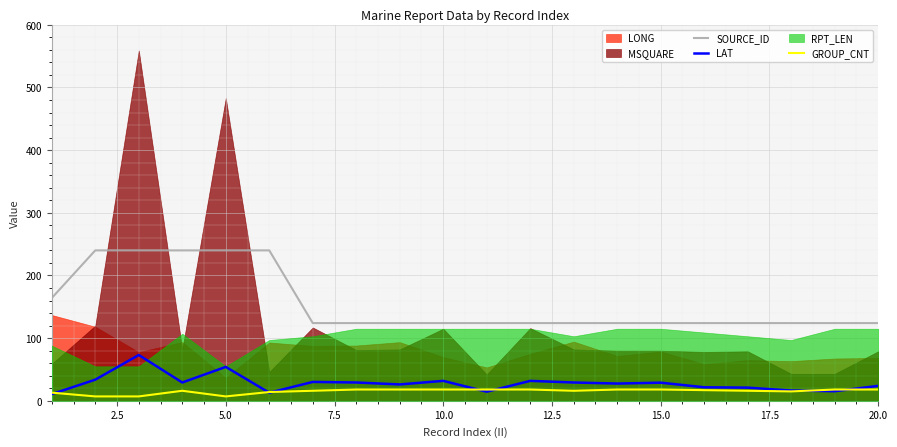

The GROUP_CNT series shows 10.9 at 19. True or false?

False